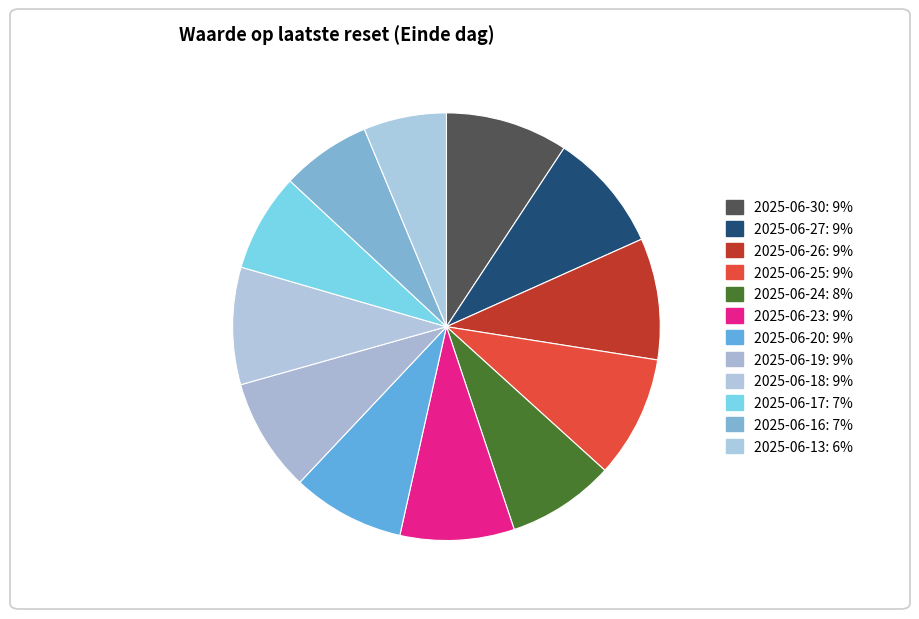

Approximately how many times larger is the value at 2025-06-18 compared to 2025-06-19?

1.0